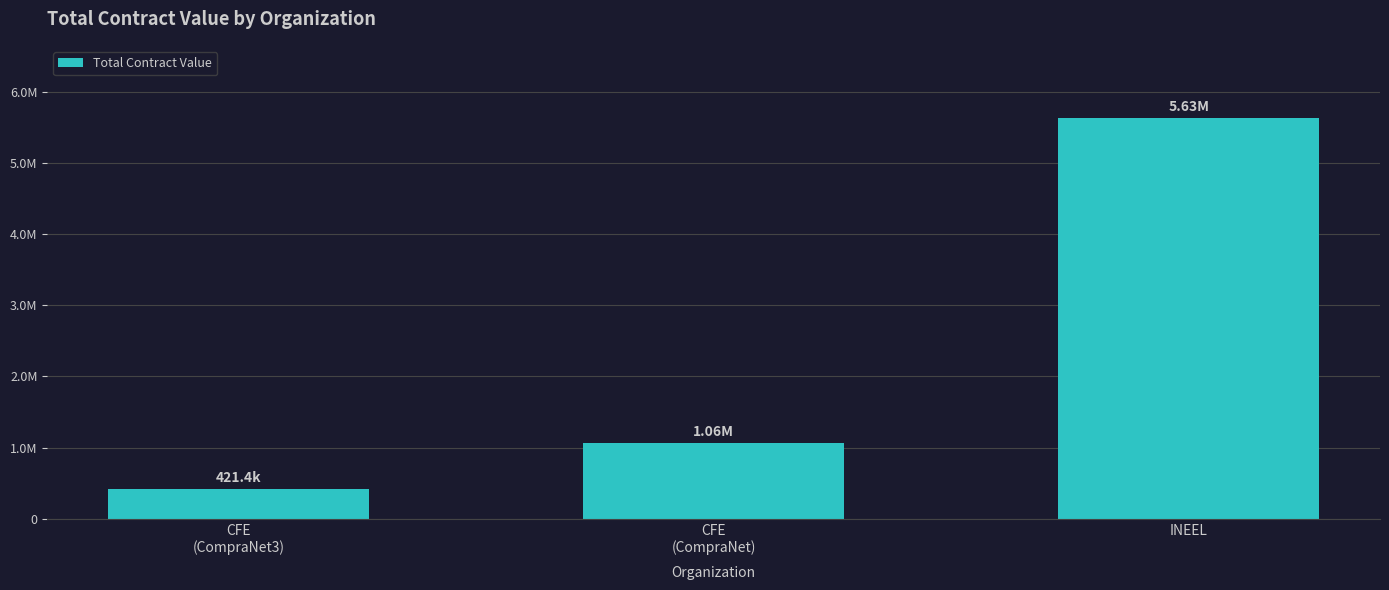

What position from the right is CFE
(CompraNet3)?

3